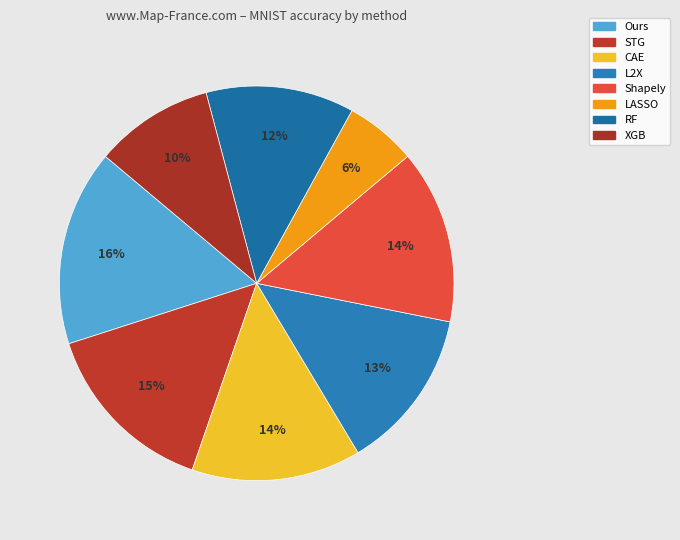

True or false: STG accounts for 15% of the total.

True